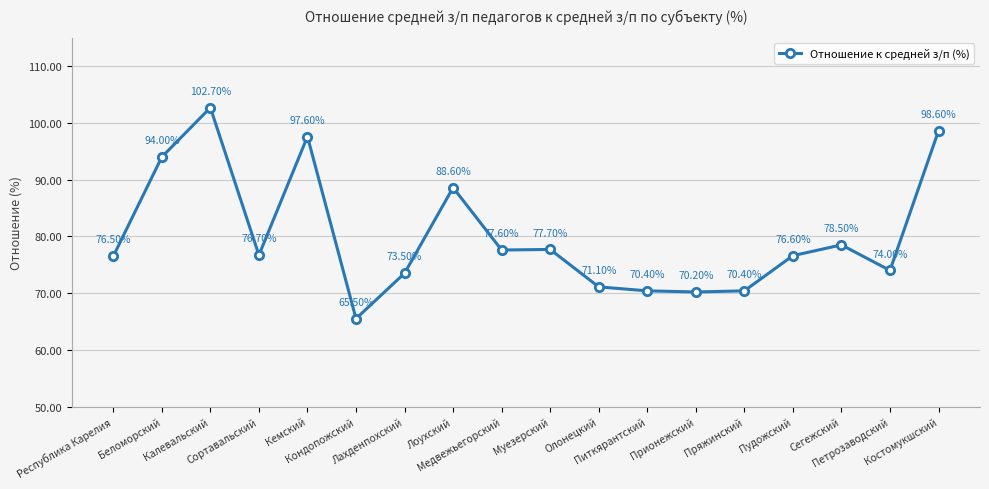

Reading left to right, what are all the values shown in this chart?

76.5	94.0	102.7	76.7	97.6	65.5	73.5	88.6	77.6	77.7	71.1	70.4	70.2	70.4	76.6	78.5	74.0	98.6